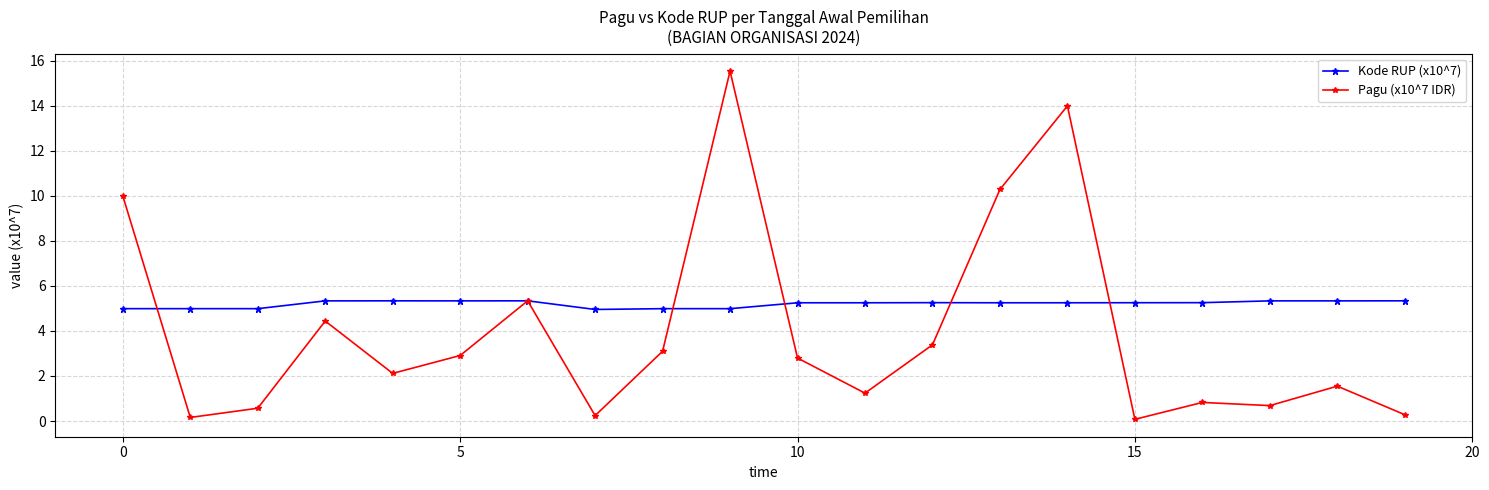

What is the maximum value for Kode RUP (x10^7)?

5.3